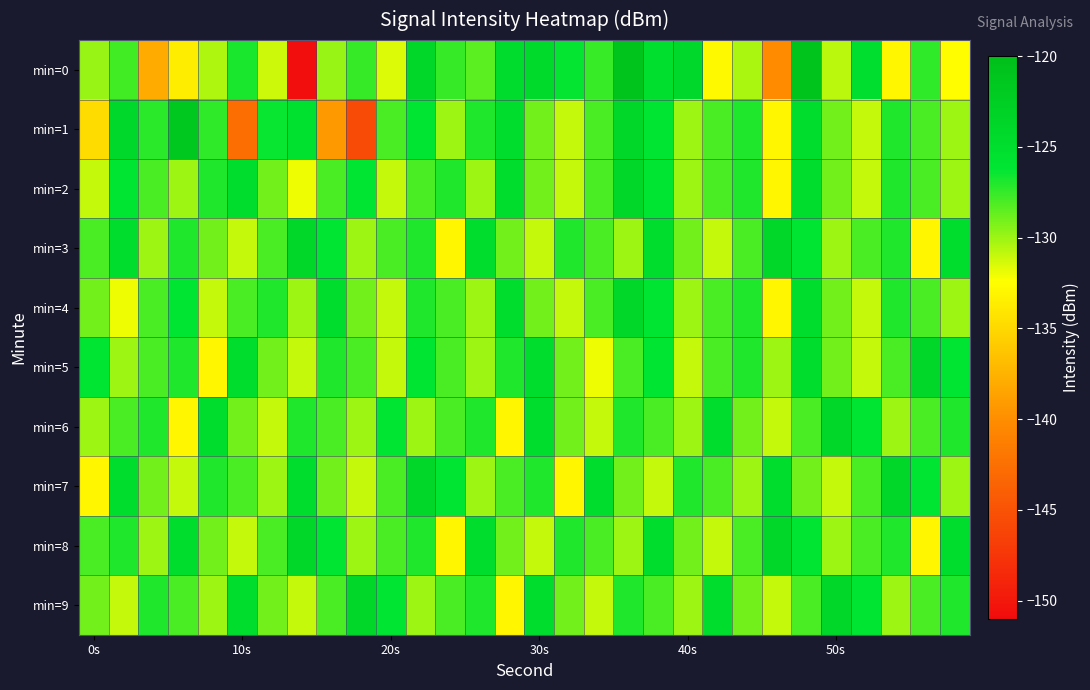

Which series has the largest range (max minus min)?

min=0